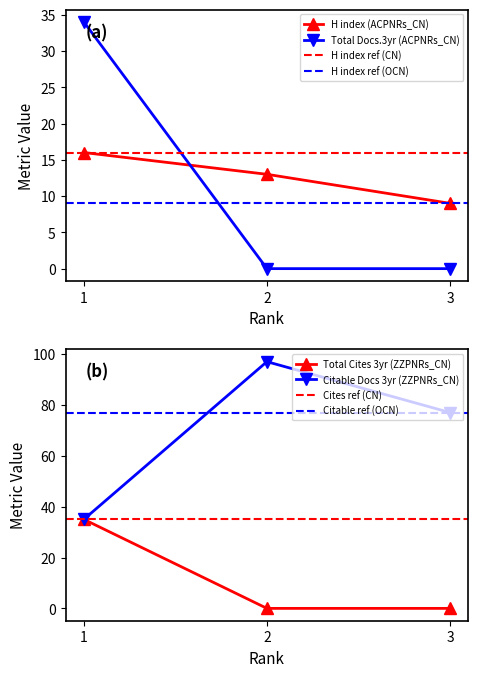

Which category has the highest value in the Citable Docs. (3years) series?

2